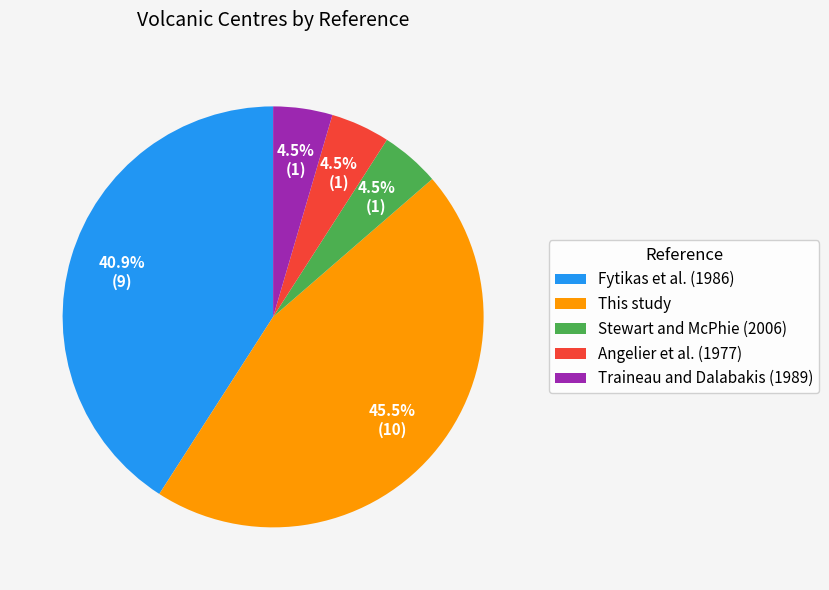

To the nearest percent, what is the difference between the largest and smallest slice percentages?

41%